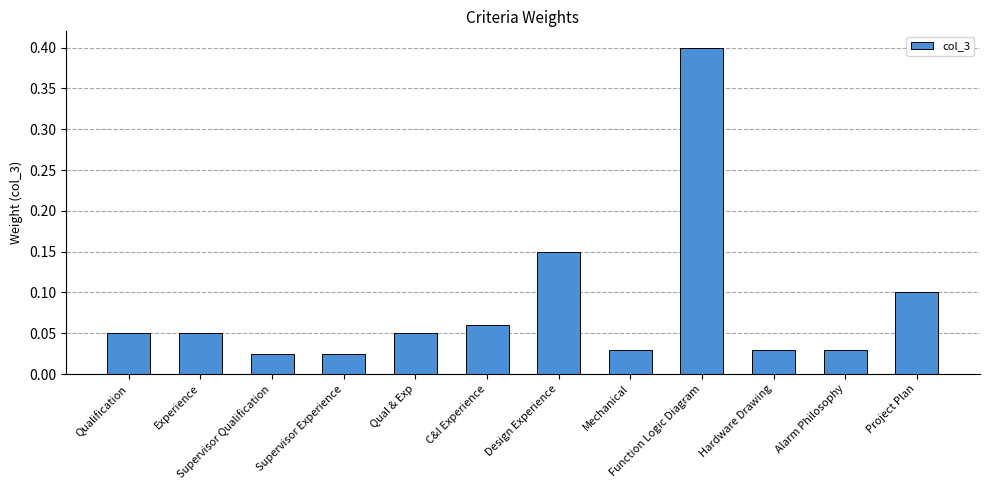

Which label corresponds to the largest value in the chart?

Function Logic Diagram